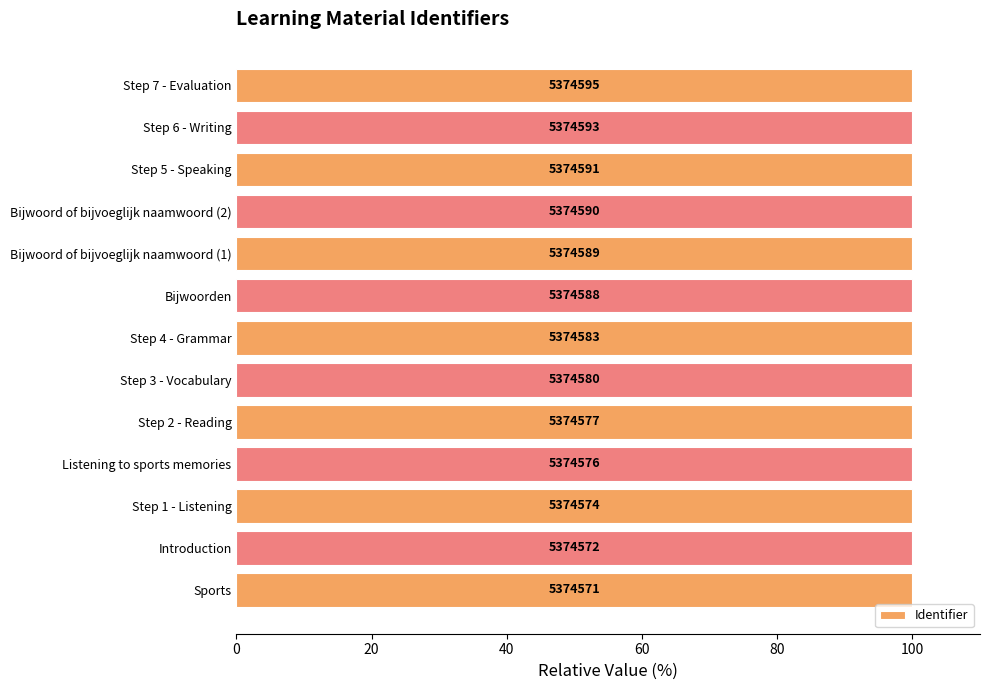

What is the maximum value shown in the chart?

100.0